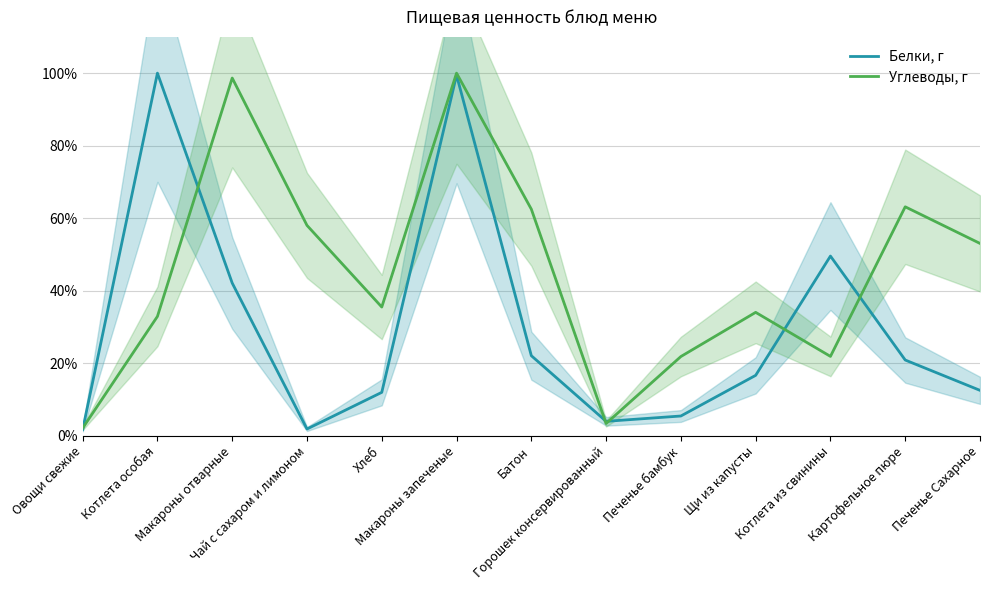

How many lines are shown in the chart?

2